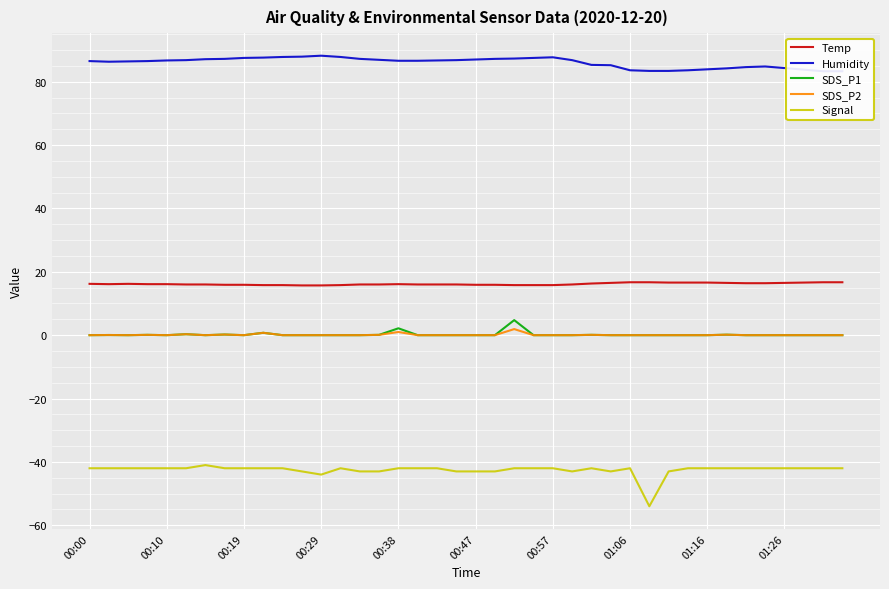

The value of Temp at 38 is 7.9. True or false?

False